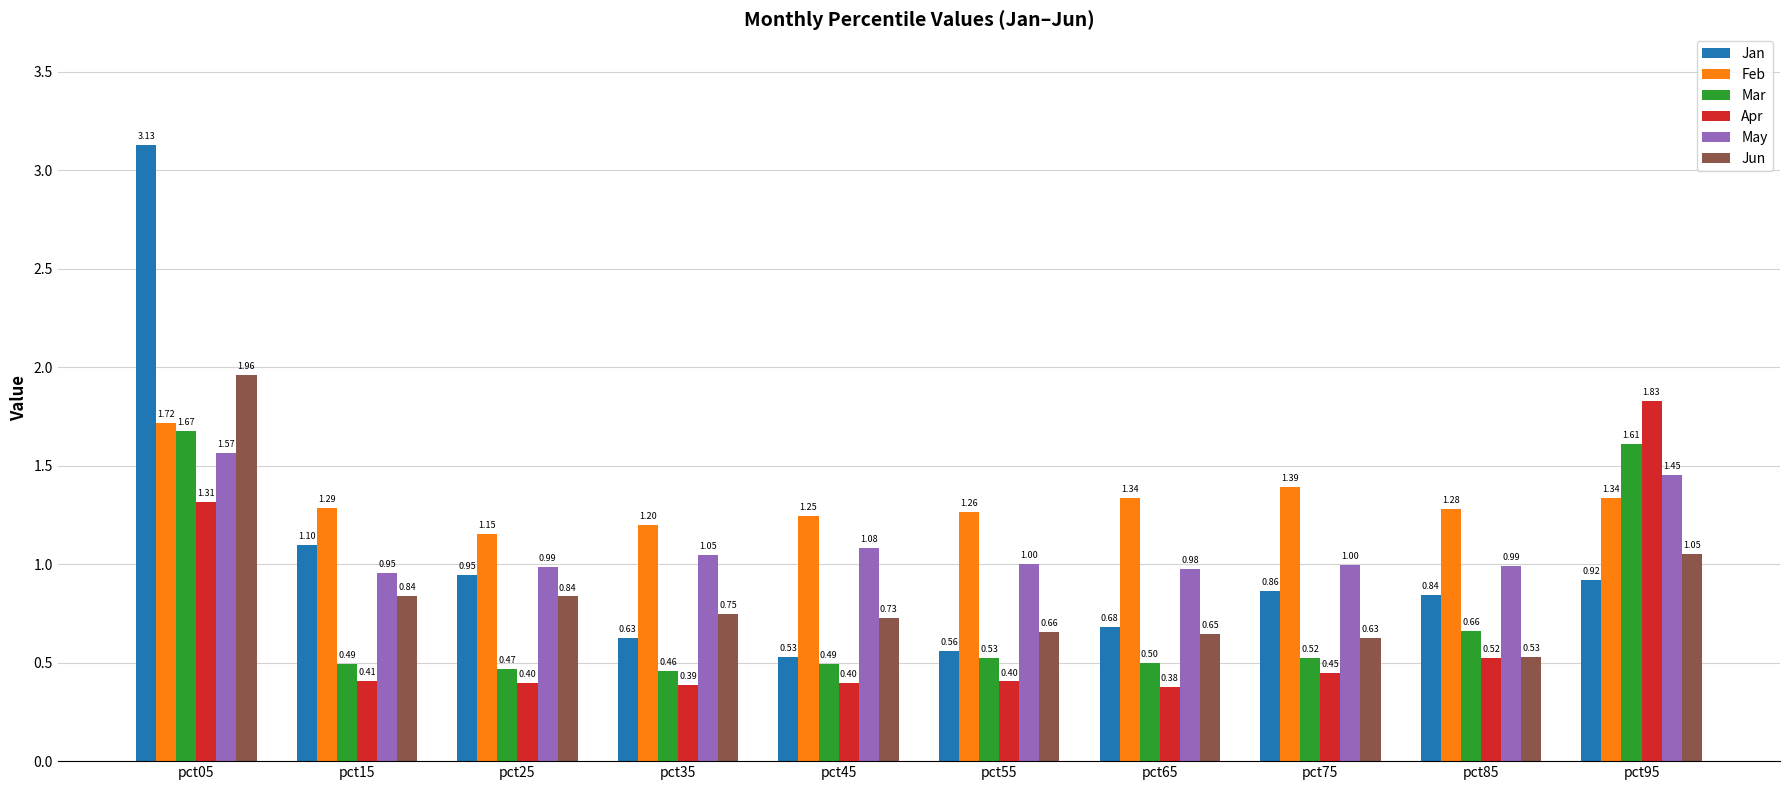

What is the sum of the May values at pct85 and pct15?

1.9